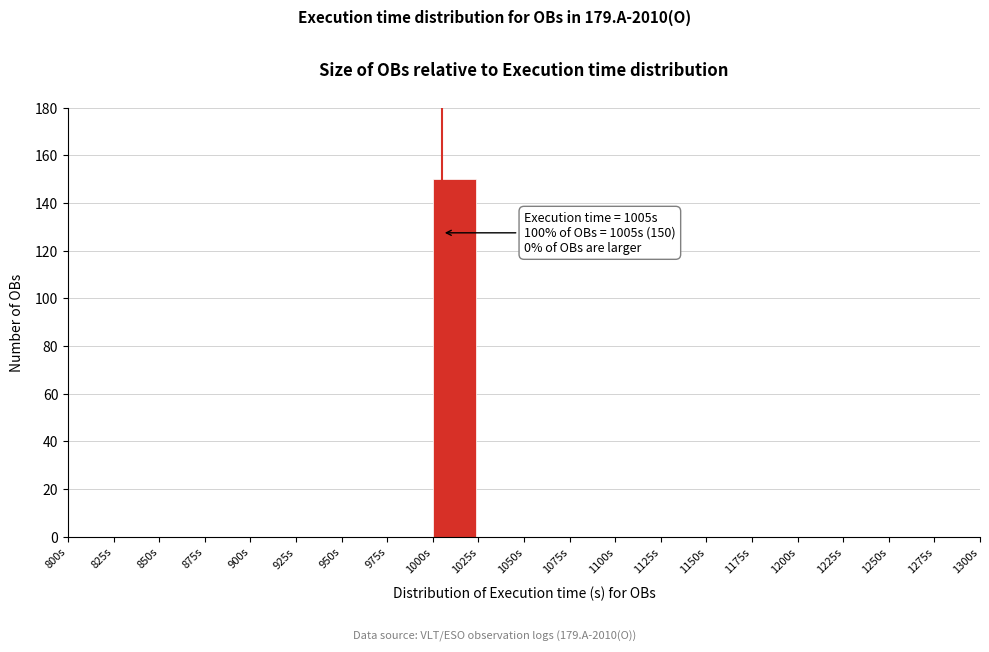

Which range on the x-axis has the tallest bar?

1000 to 1025